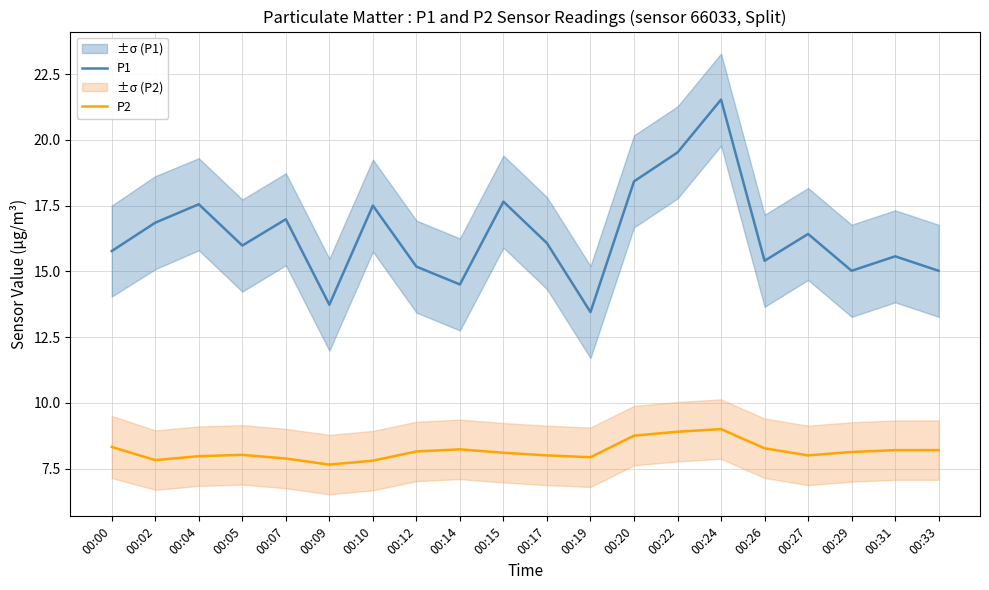

Reading left to right, transcribe all the data shown in this chart.

P1: 15.8	16.9	17.6	16.0	17.0	13.7	17.5	15.2	14.5	17.6	16.1	13.4	18.4	19.5	21.5	15.4	16.4	15.0	15.6	15.0
P2: 8.3	7.8	8.0	8.0	7.9	7.7	7.8	8.2	8.2	8.1	8.0	7.9	8.8	8.9	9.0	8.3	8.0	8.1	8.2	8.2